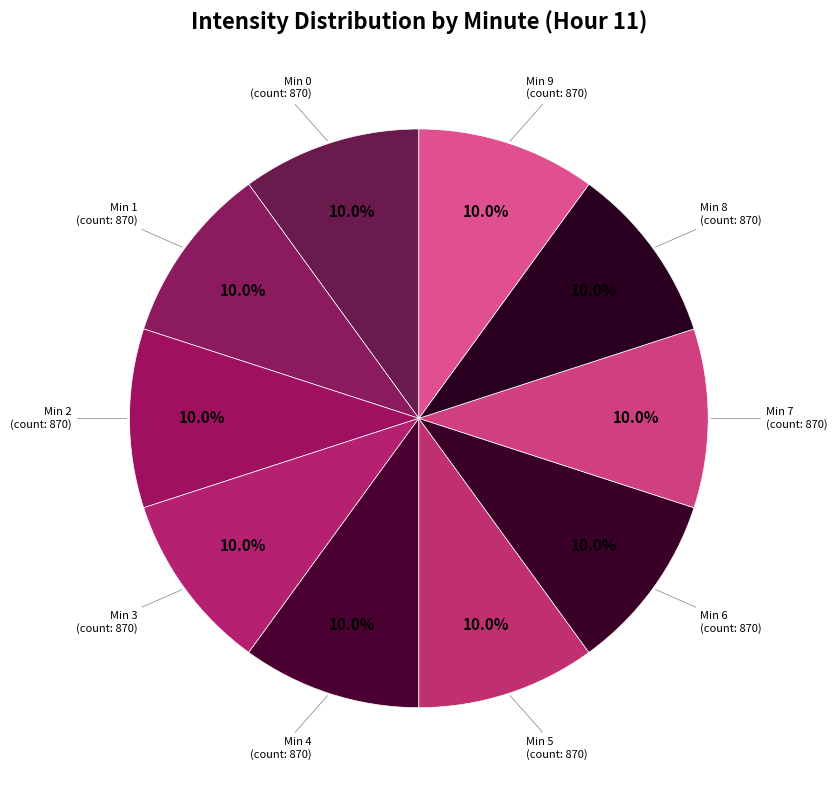

Count the number of slices in the pie.

10